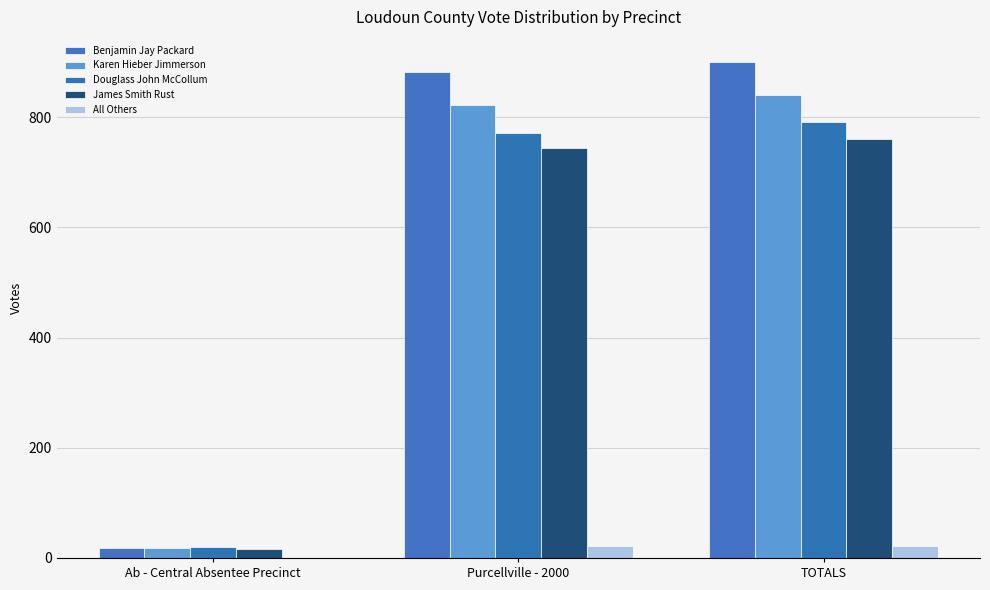

What are all the series names shown in the legend?

Benjamin Jay Packard, Karen Hieber Jimmerson, Douglass John McCollum, James Smith Rust, All Others